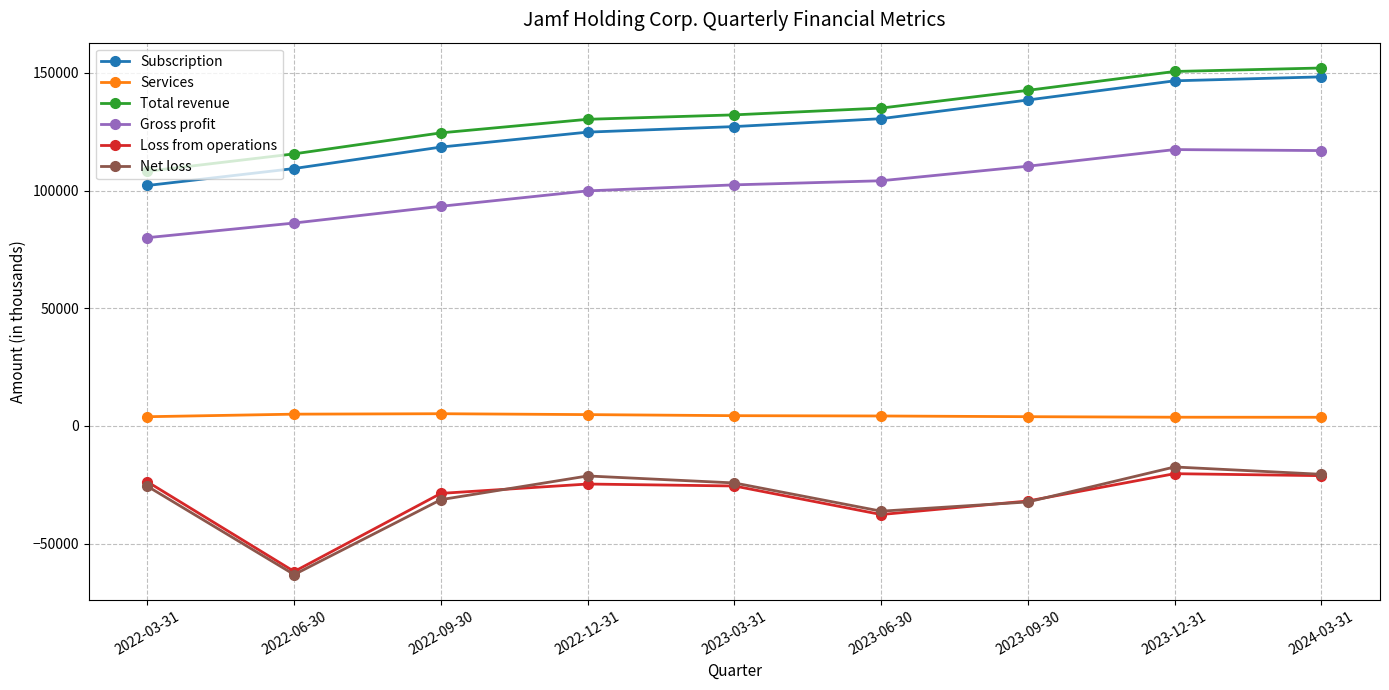

What is the smallest value displayed?

-63139